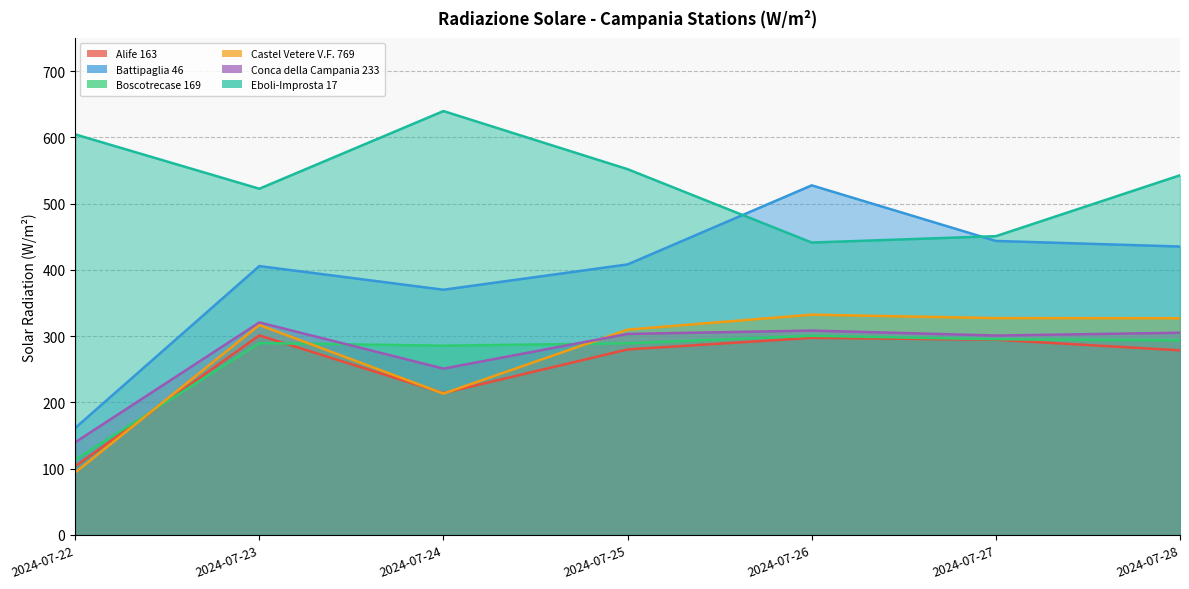

What is the value of the Alife 163 point at the 3rd from the left?

214.1